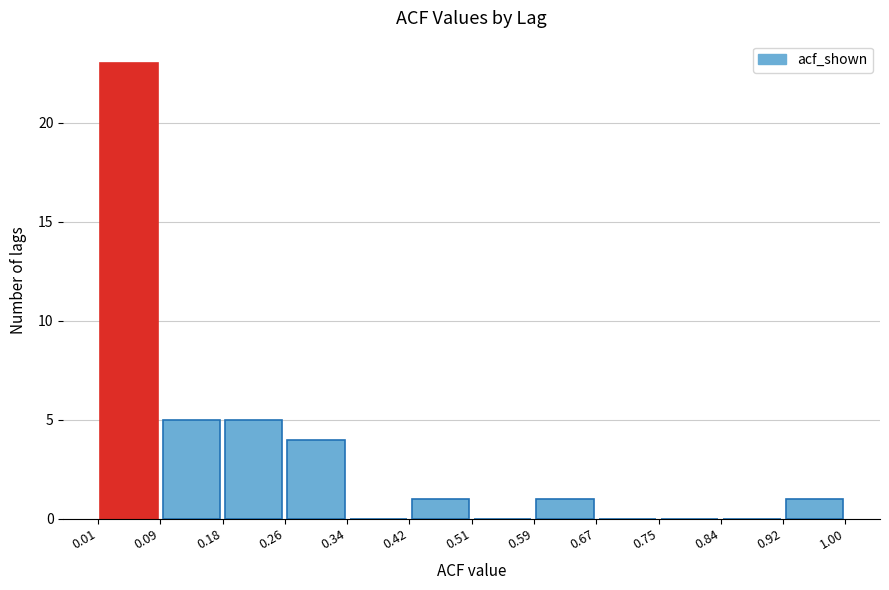

How tall is the bar that spans 0.42 to 0.51 on the x-axis? The values are not printed on the chart, so give them approximately, as read against the axis.

1